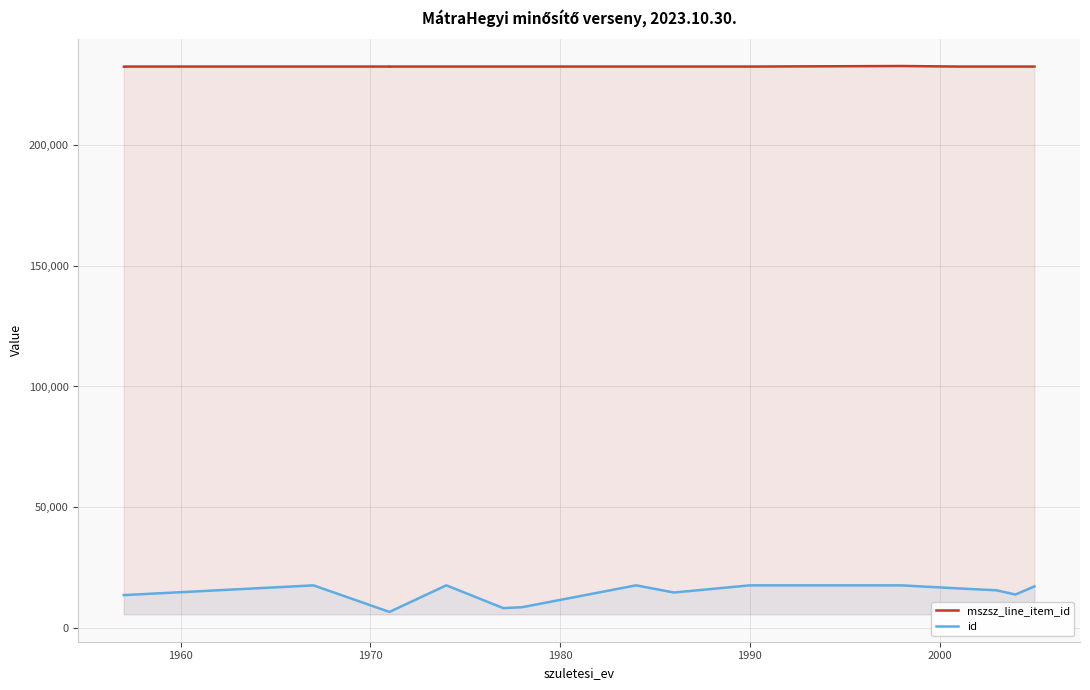

What is the highest value of the id series?

17595